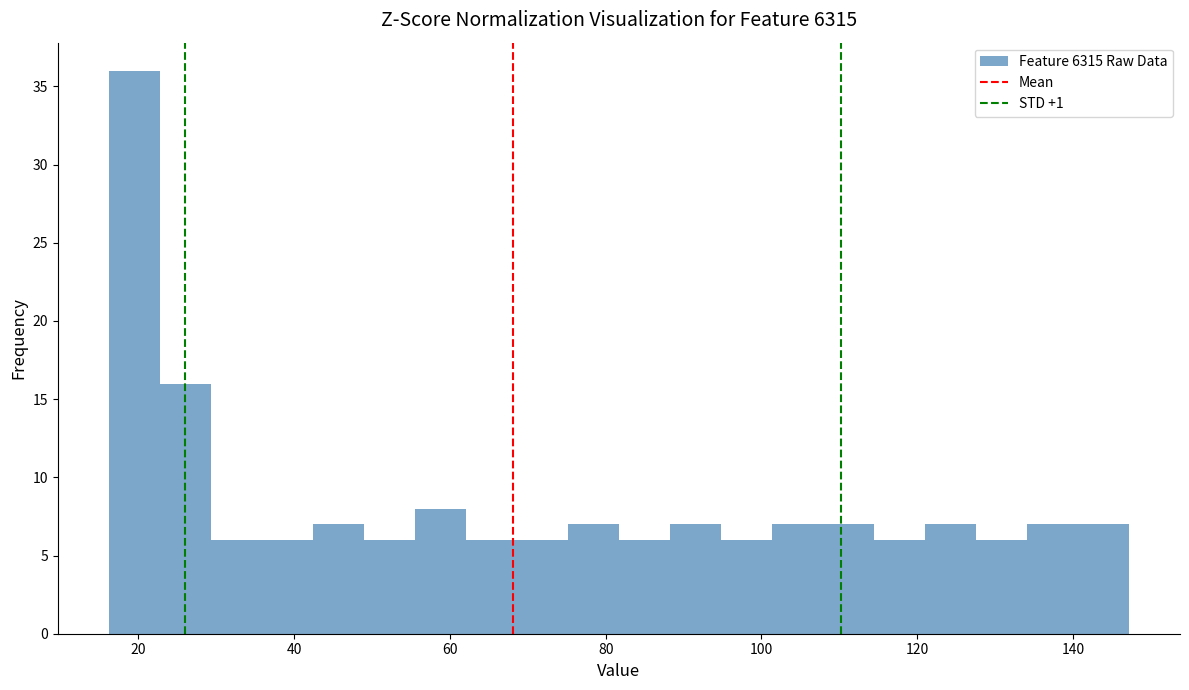

Read against the x-axis, roughly where is the centre of the tallest bar?

20